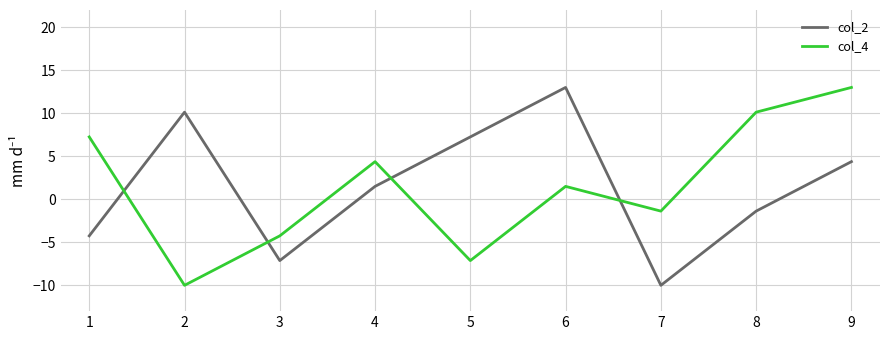

Is it true that col_2 equals -1.4 at 8?

True